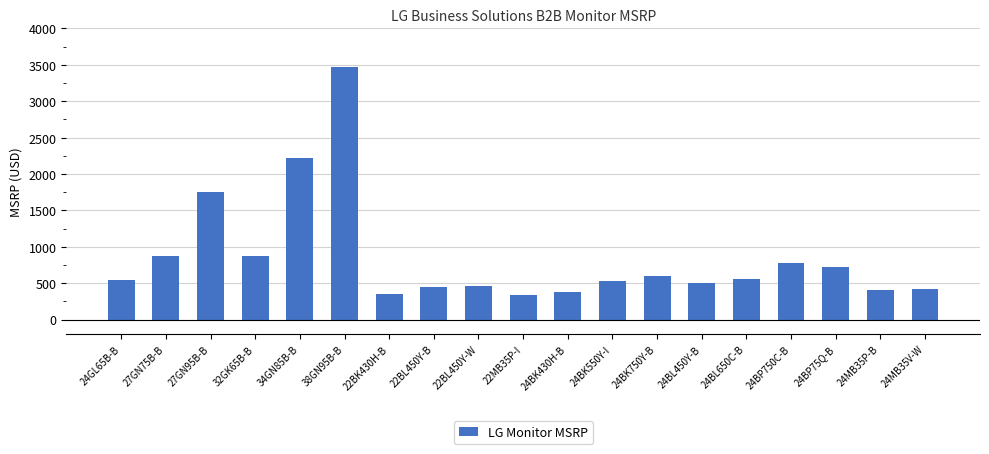

What is the maximum value shown in the chart?

3475.0